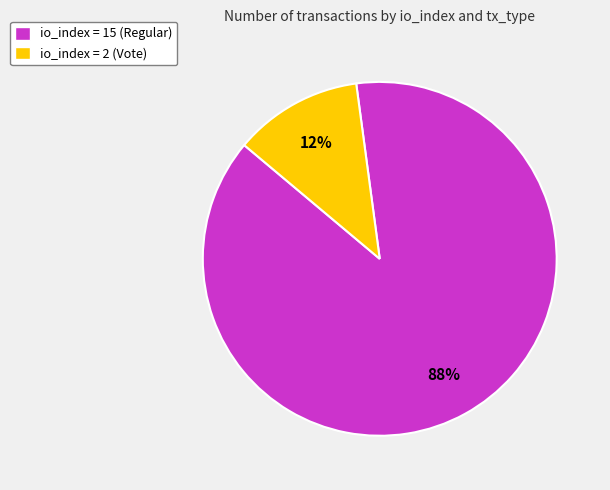

Is the sum of io_index = 15 (Regular) and io_index = 2 (Vote) greater than half?

Yes